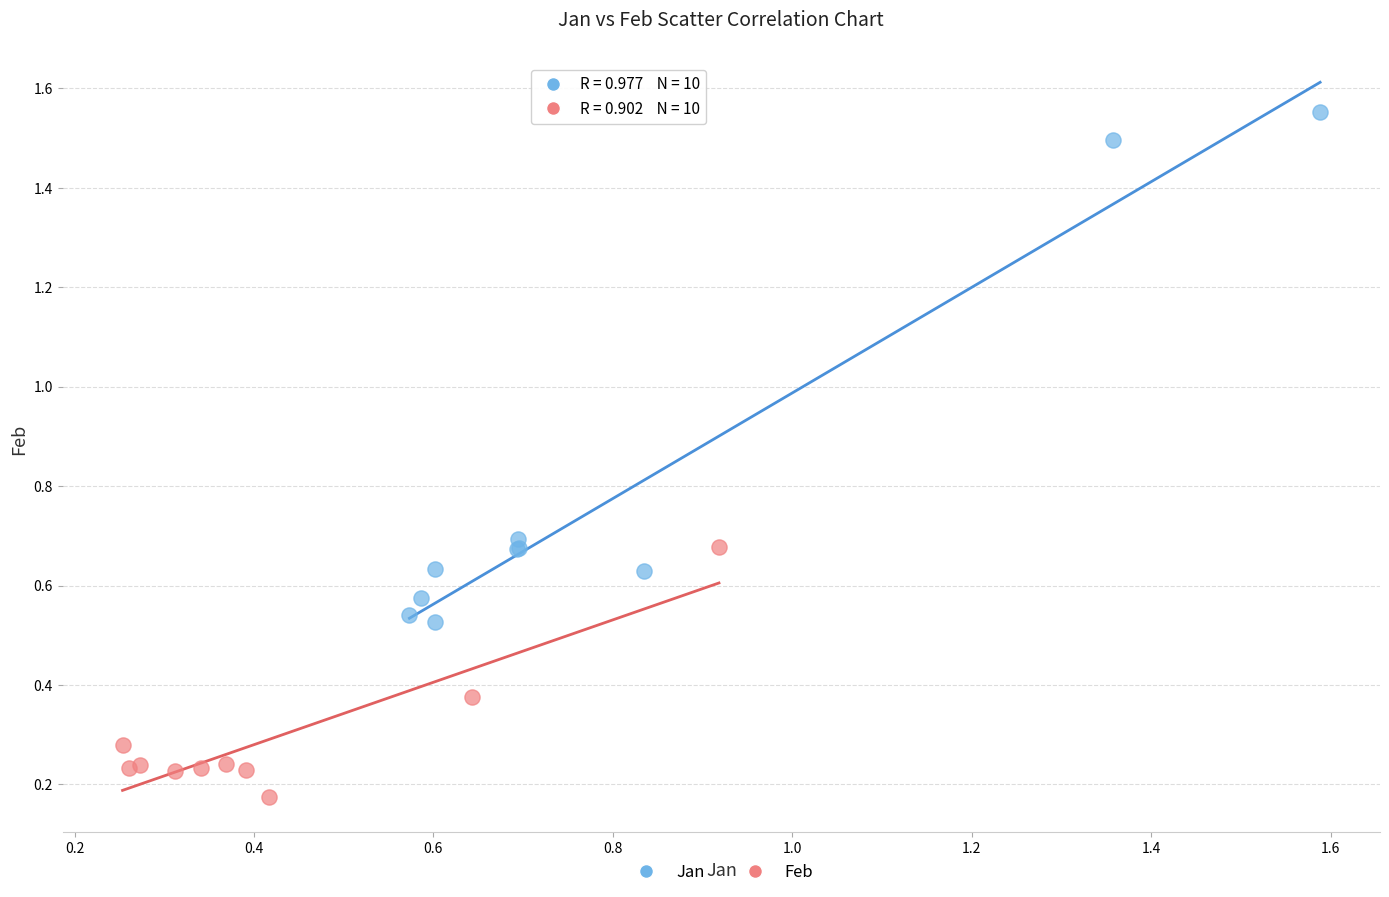

What are all the series names shown in the legend?

Jan, Feb